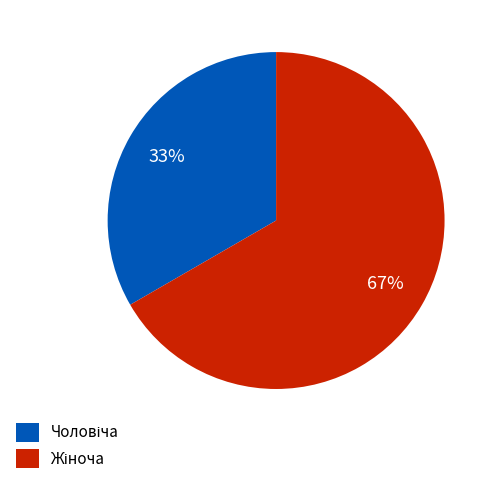

How many segments does this pie chart have?

2